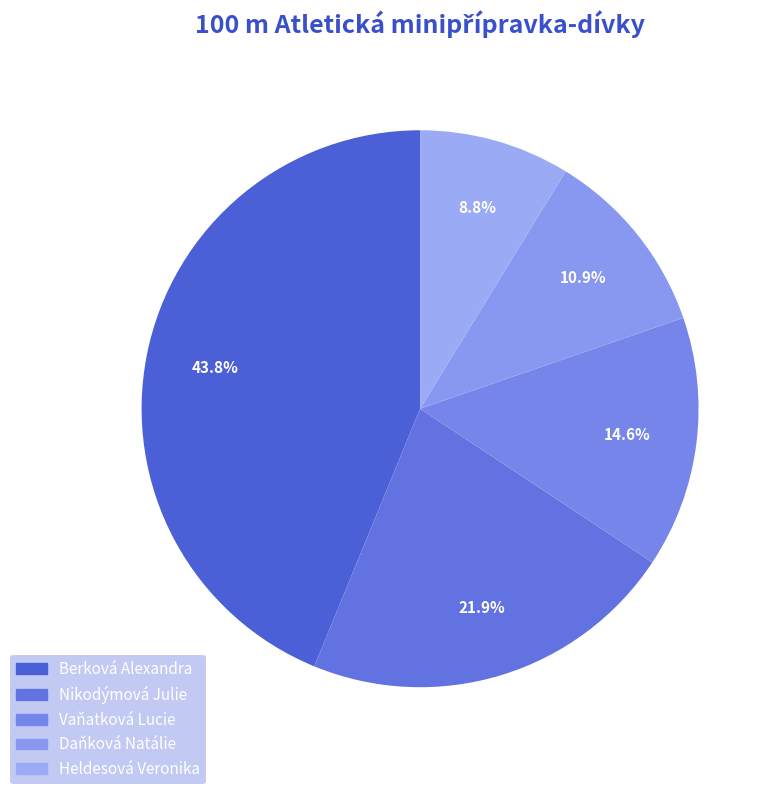

To the nearest percent, what is the difference between the Vaňatková Lucie and Berková Alexandra slice percentages?

29%